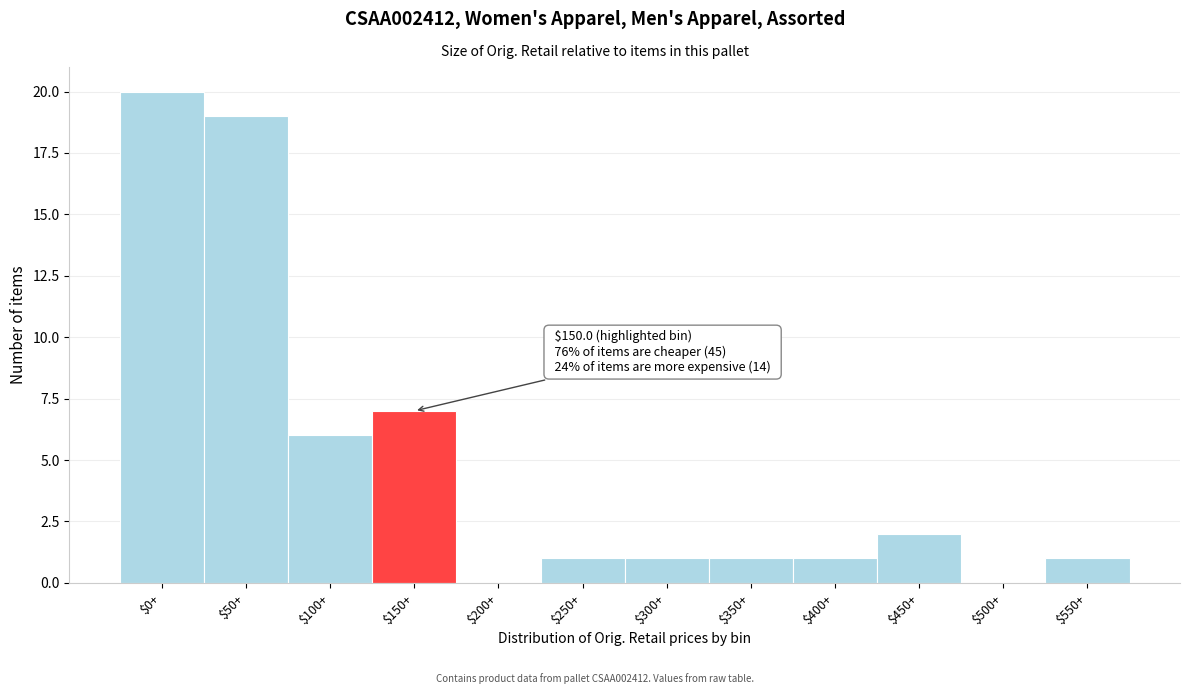

Where is the data nearest to the value 10?

$150+